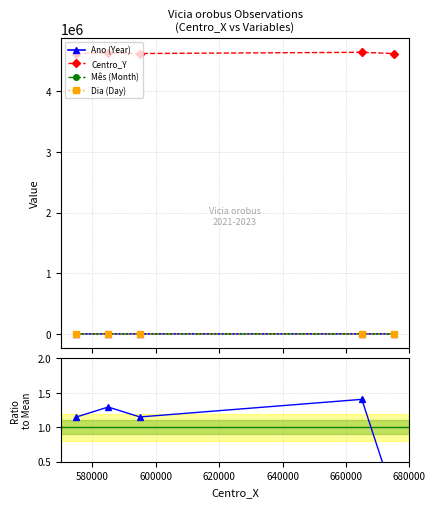

True or false: Dia (Day) and Ano (Year) cross at least once.

False